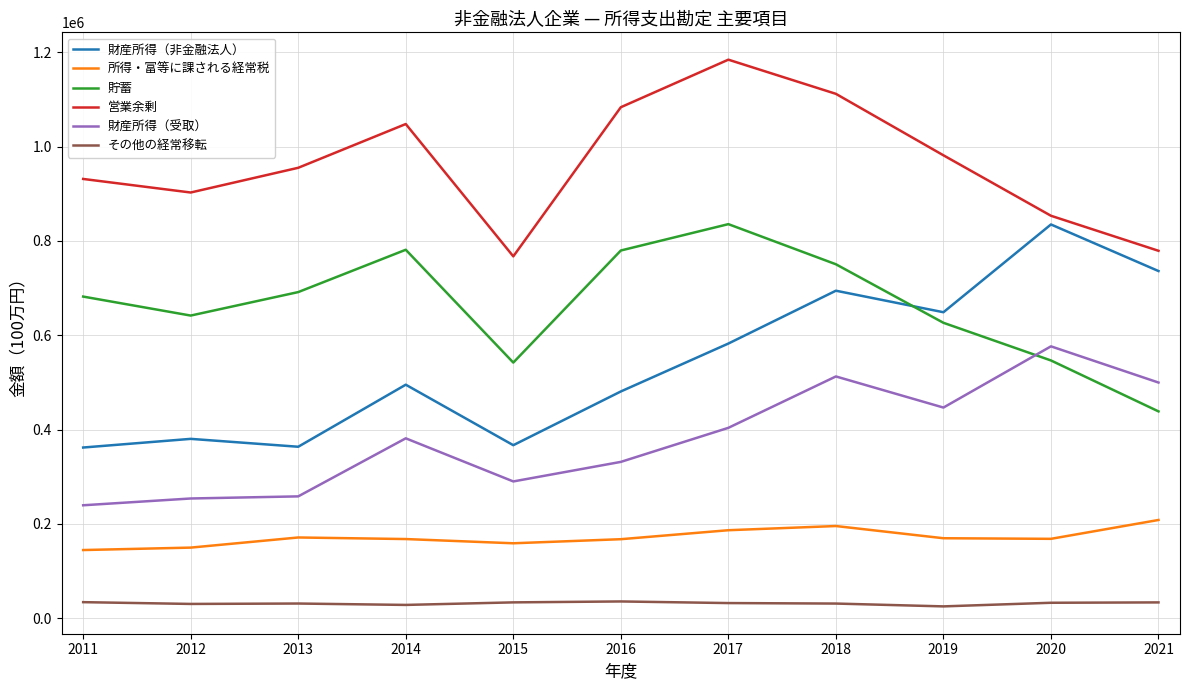

Rank the series at 2016 from highest to lowest value.

営業余剰, 貯蓄, 財産所得（非金融法人）, 財産所得（受取）, 所得・富等に課される経常税, その他の経常移転